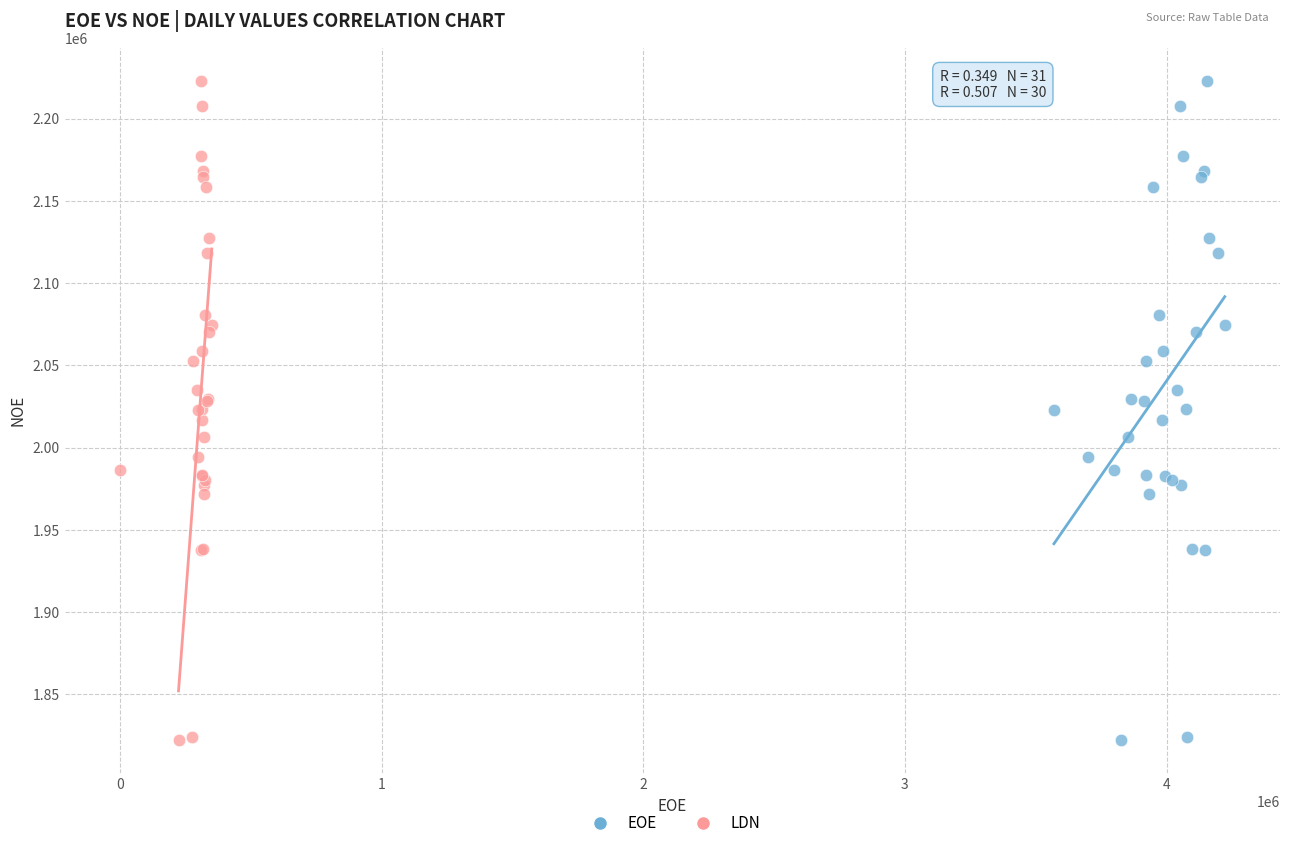

What are all the series names shown in the legend?

EOE, LDN